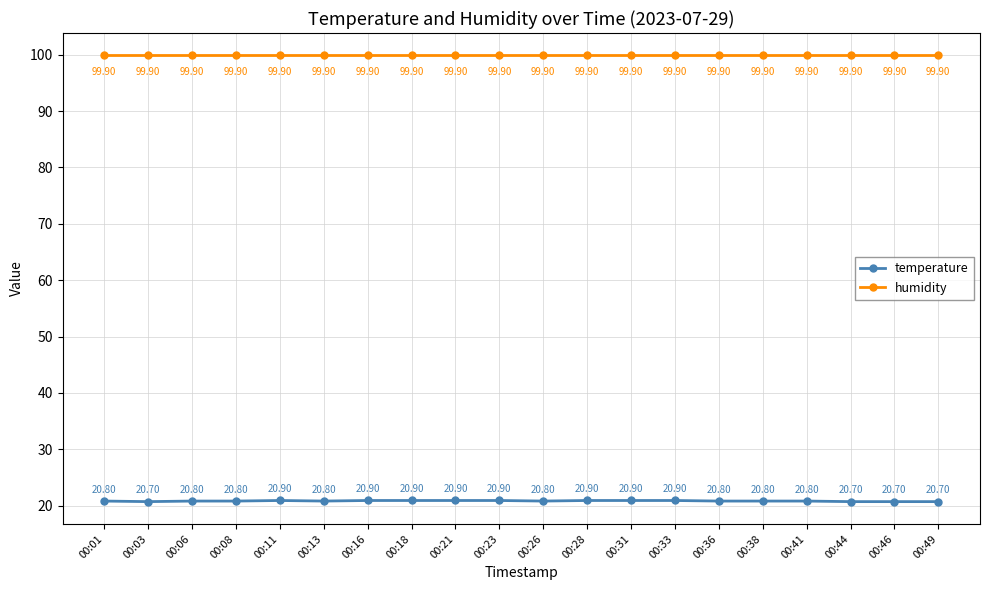

Is the value of temperature at 00:18 greater than the value of humidity at 00:46?

No